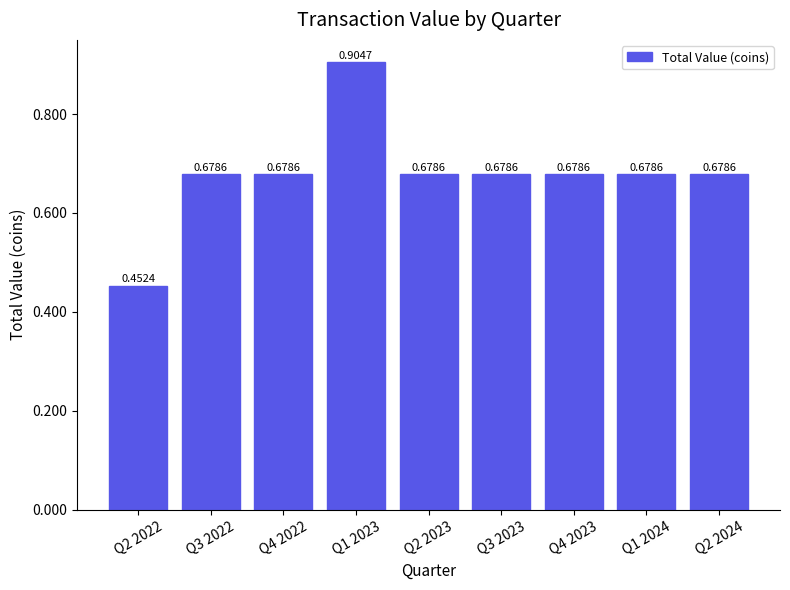

What is the difference between the second highest and minimum values?

0.2